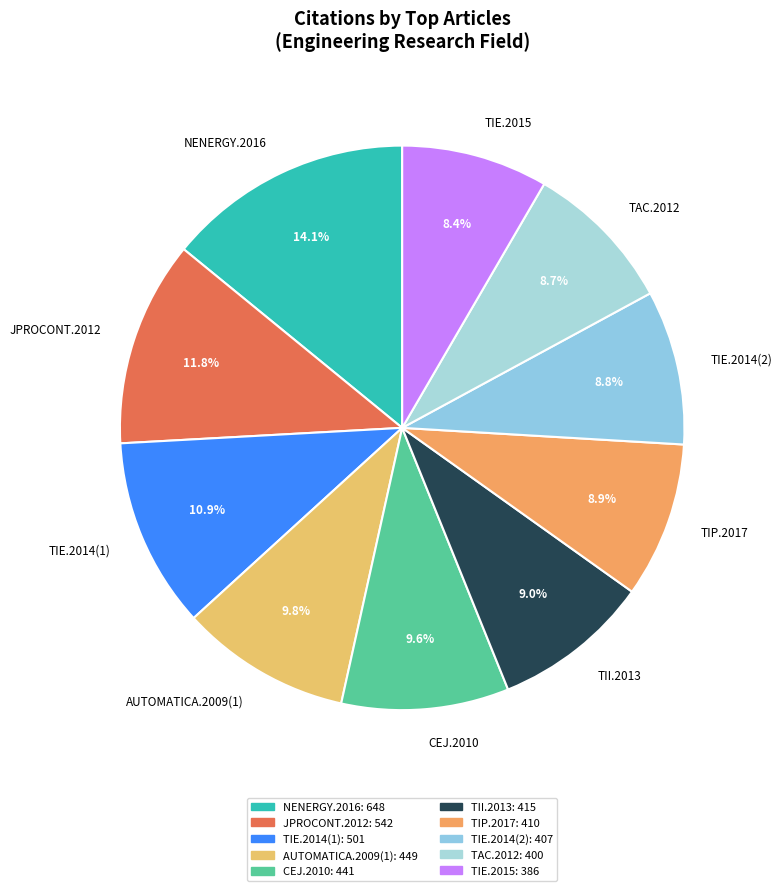

Count the number of slices in the pie.

10